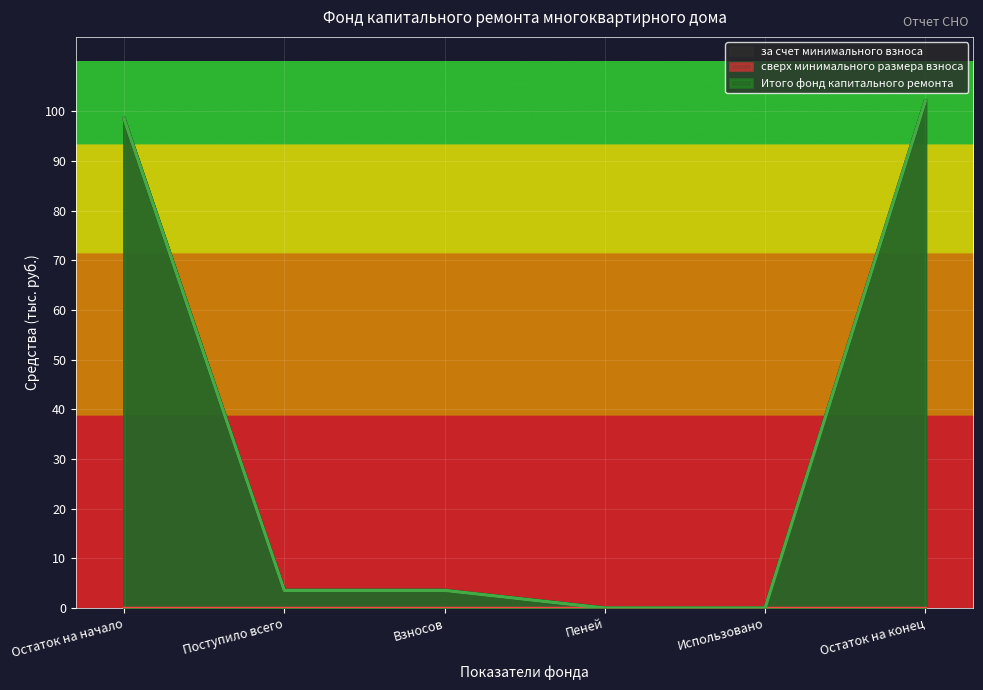

At which label does Итого фонд капитального ремонта reach its peak?

Остаток на конец